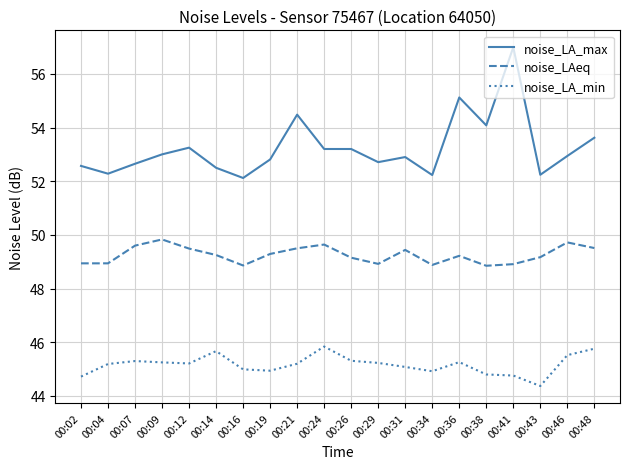

True or false: noise_LAeq and noise_LA_max cross at least once.

False